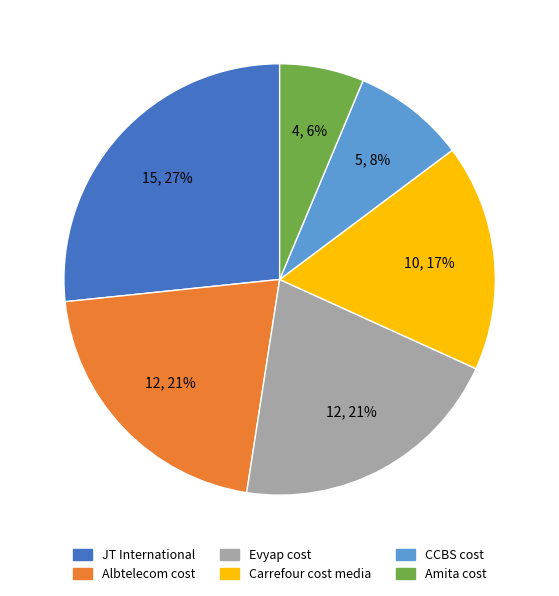

To the nearest percent, what is the average slice percentage?

17%